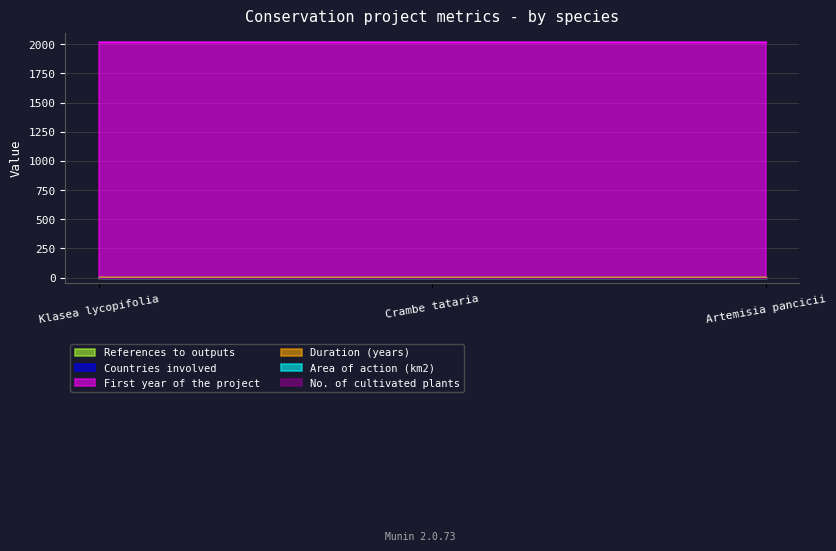

Read the First year of the project value at Crambe tataria.

2016.0